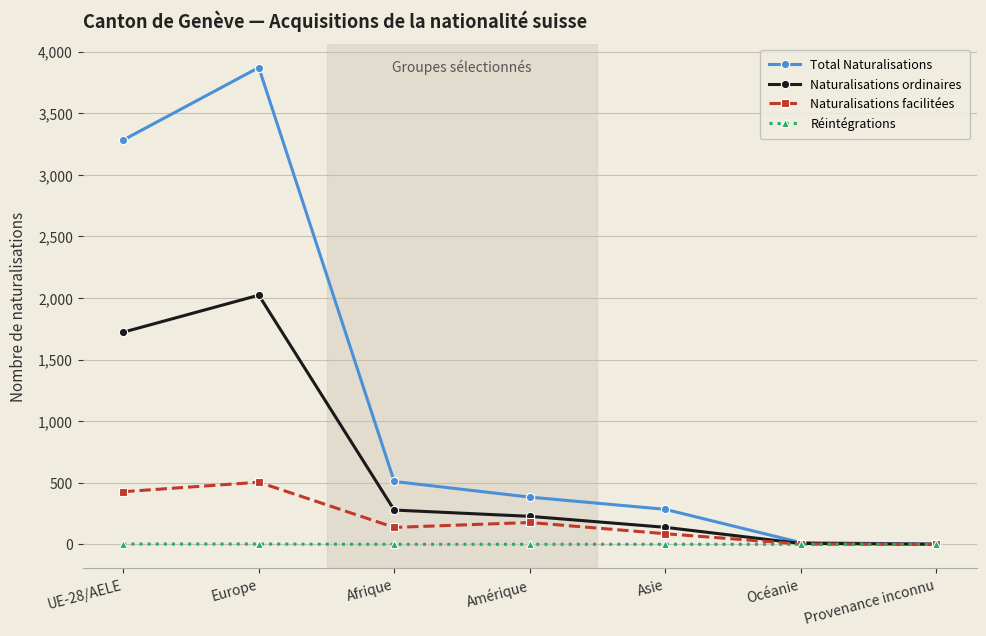

What is the maximum value shown in the chart?

3870